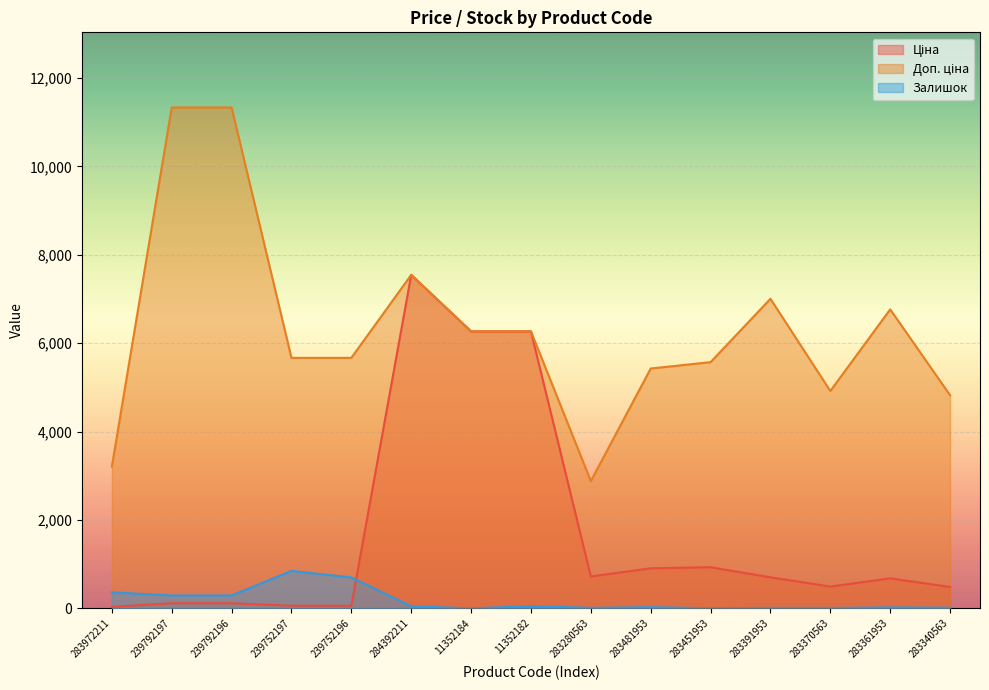

True or false: Залишок has more than 1 points higher than both neighbors.

True